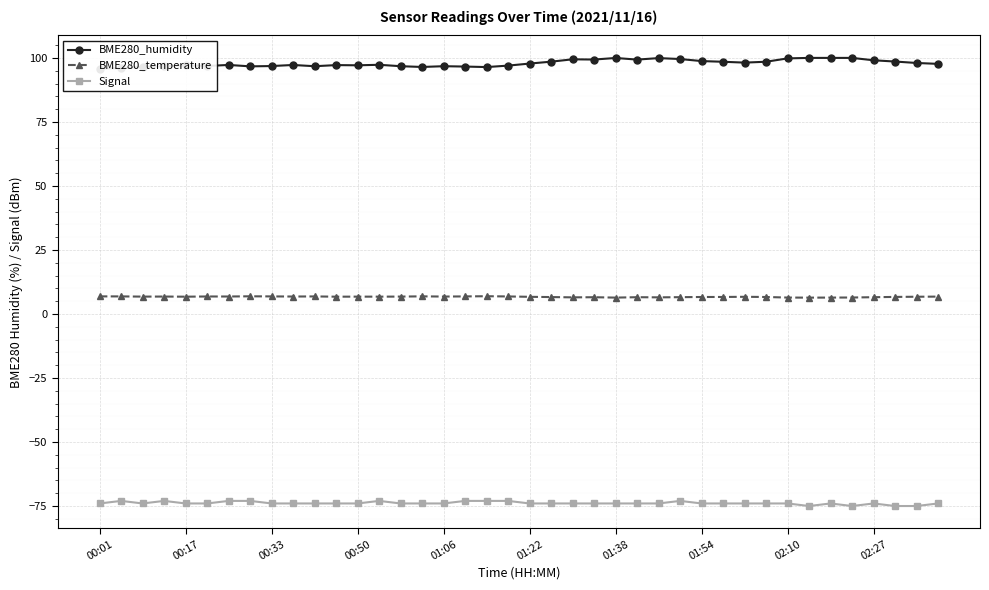

Is it true that BME280_humidity equals 96.8 at 14?

True